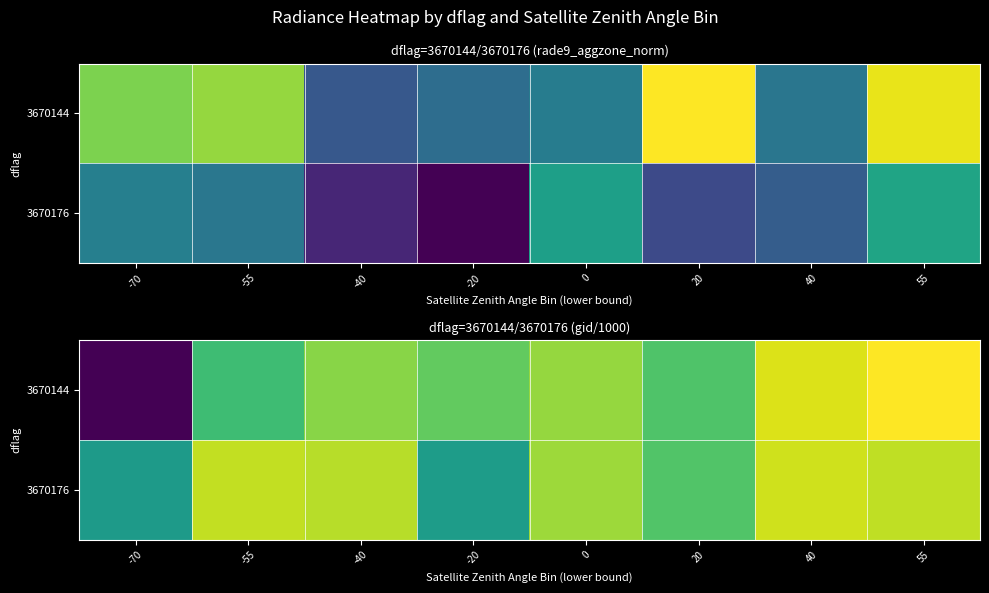

What is the sum of all row_0 values?

973.7